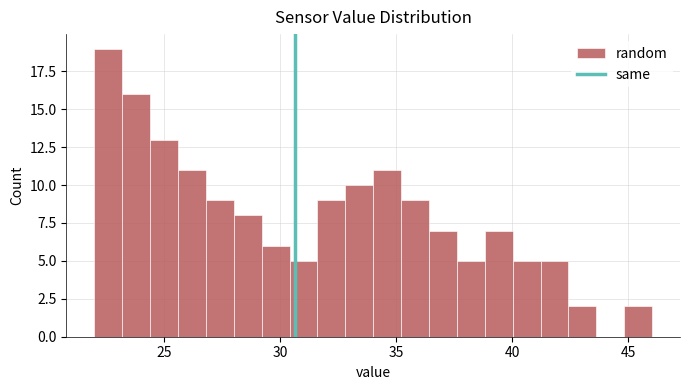

Read against the x-axis, roughly where is the centre of the tallest bar?

22.5